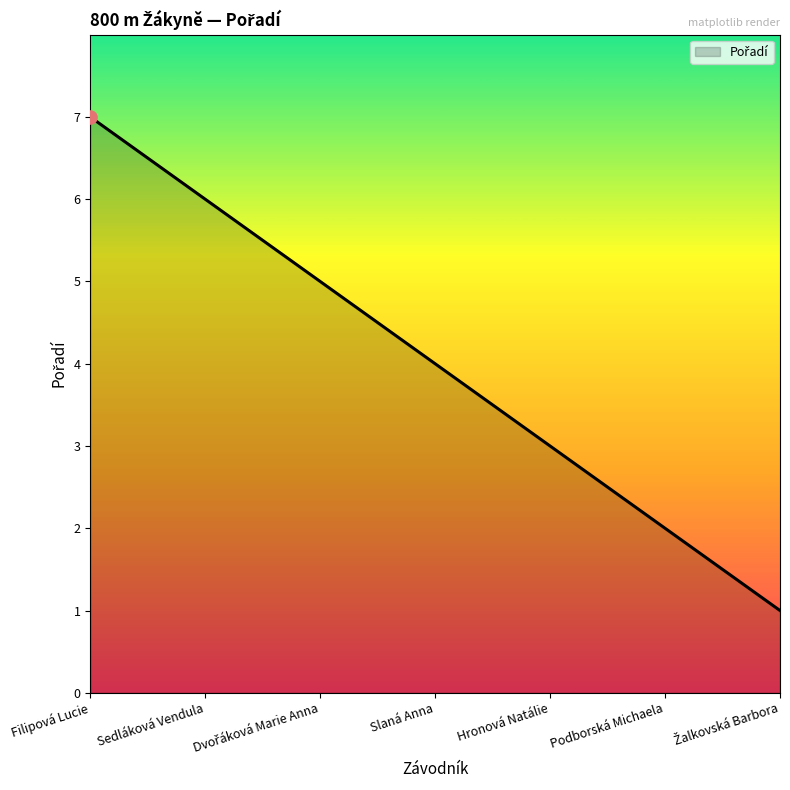

Approximately how many times larger is the value at Sedláková Vendula compared to Filipová Lucie?

0.9